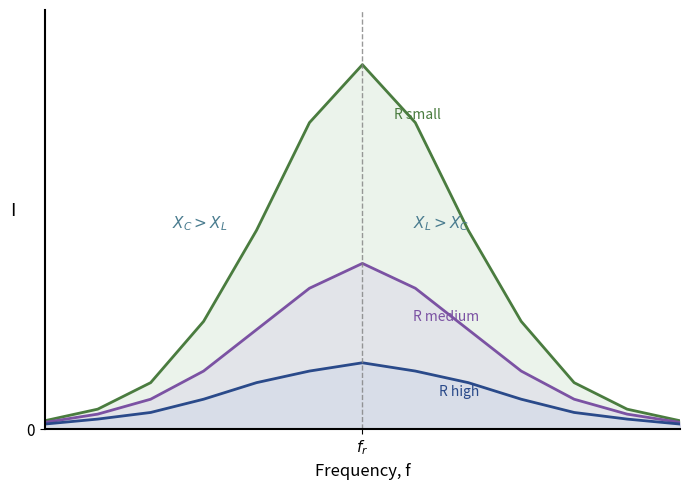

True or false: R high and R small cross at least once.

False